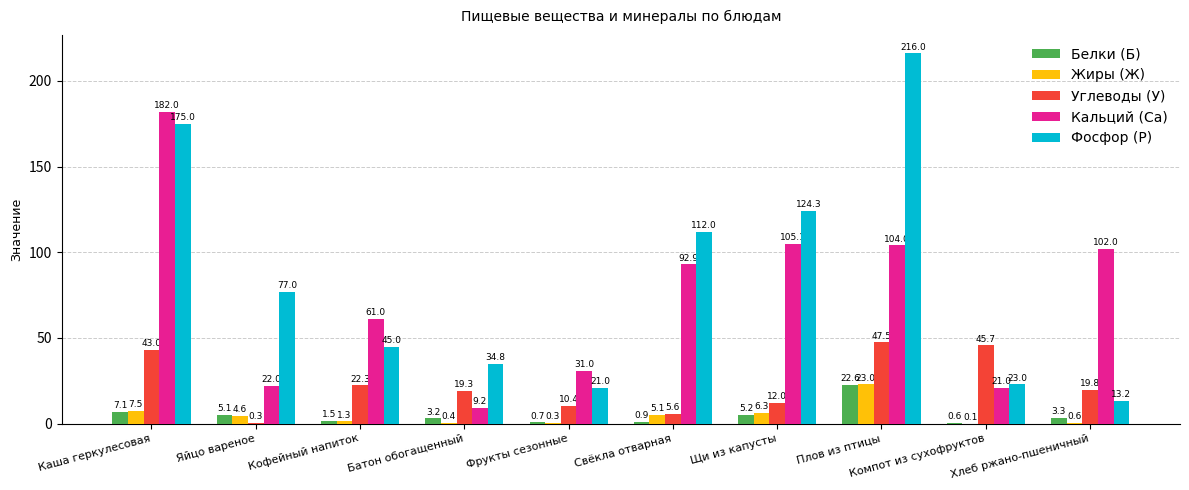

What is the approximate value of Жиры (Ж) at Фрукты сезонные?

0.3